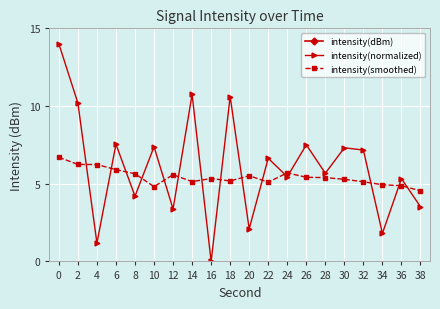

Which series has the widest spread of values?

intensity(dBm)